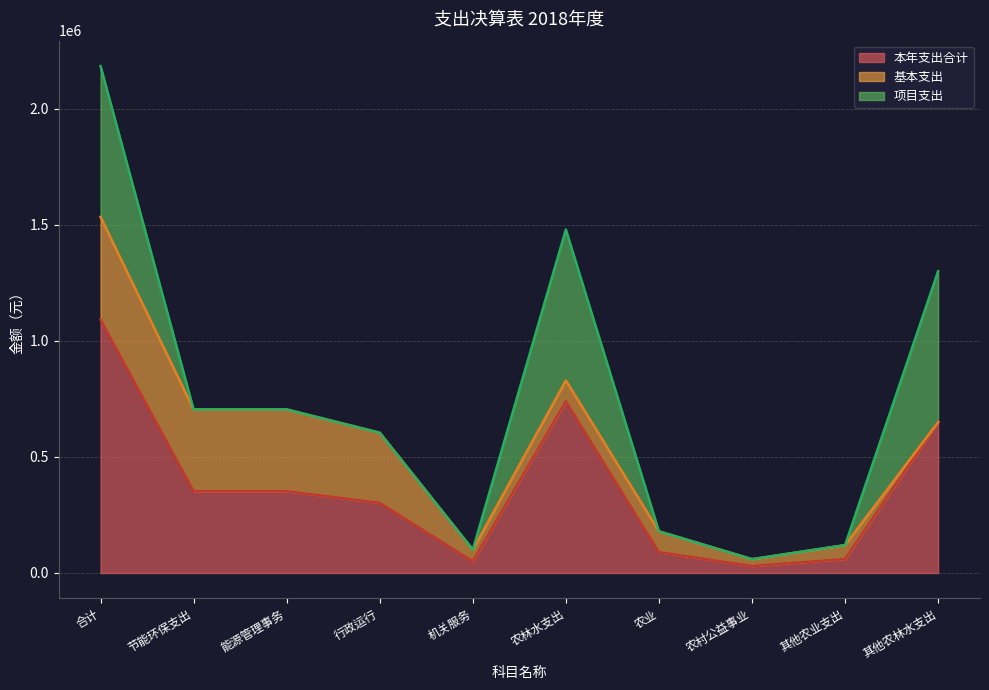

What is the difference between the highest and lowest values at 合计?

650000.0